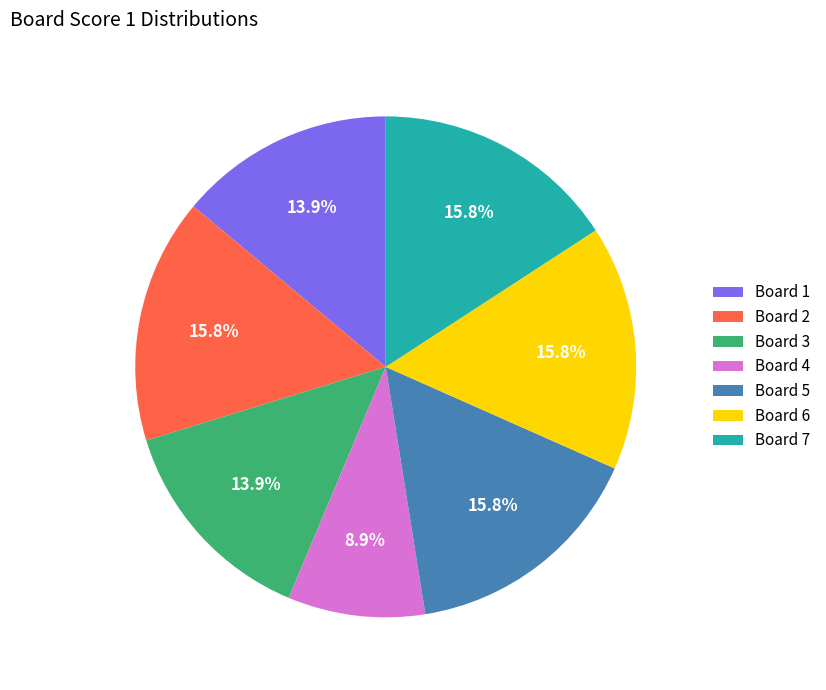

Approximately how many times larger is the value at Board 1 compared to Board 3?

1.0